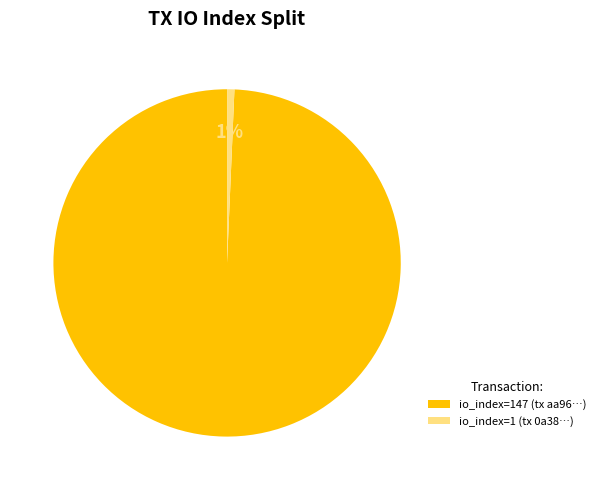

Which slice is the smallest?

io_index=1 (tx 0a38…)